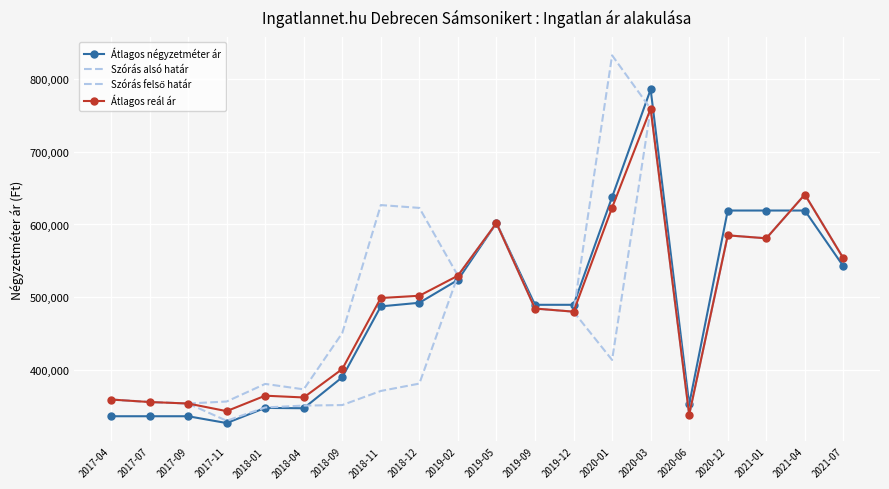

What is the maximum value for Szórás felső határ?

832539